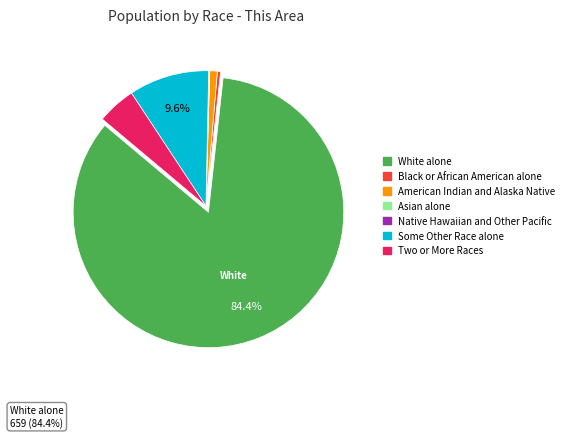

To the nearest percent, what percentage of the pie is American Indian and Alaska Native?

1%